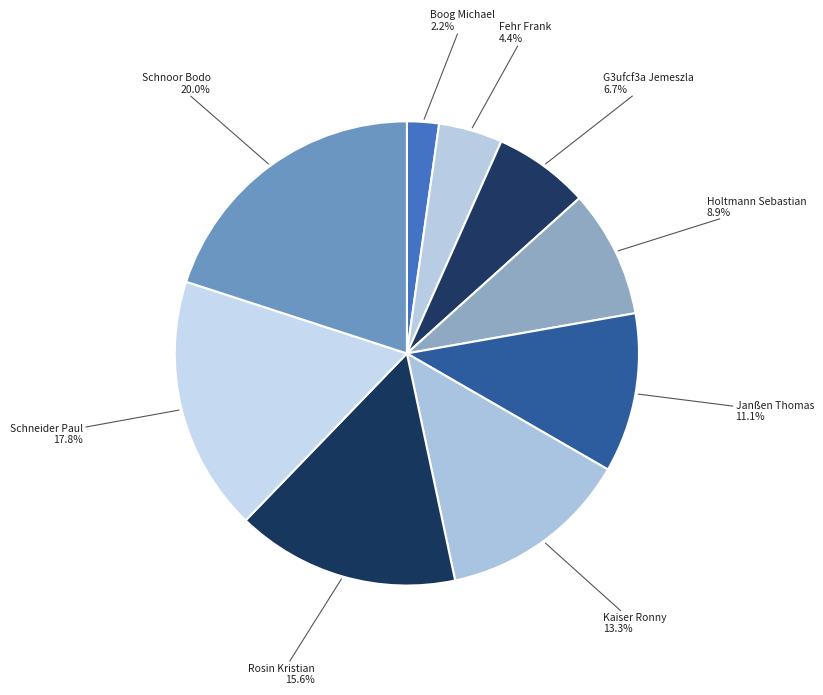

Which category has the smallest portion of the pie?

Boog Michael